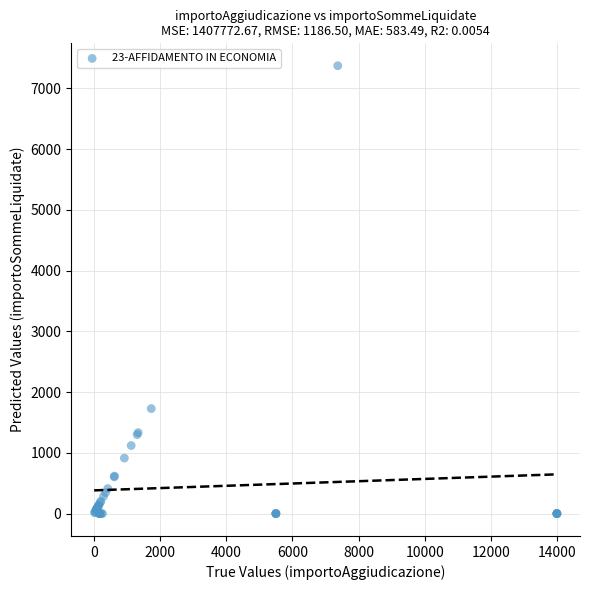

What Y value in the scatter plot is closest to 3685?

1728.0